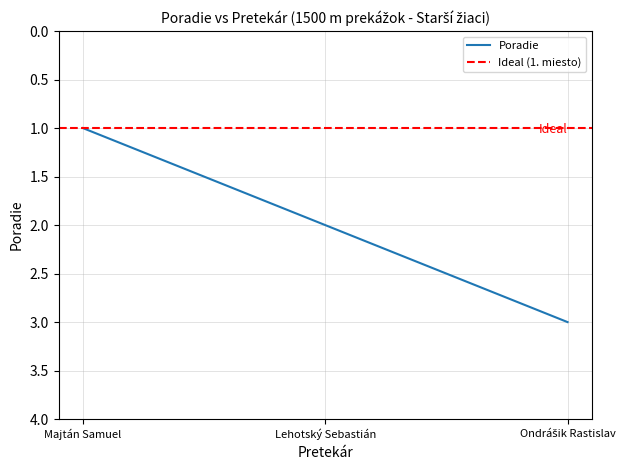

List the labels in order of value, smallest first.

Majtán Samuel, Lehotský Sebastián, Ondrášik Rastislav